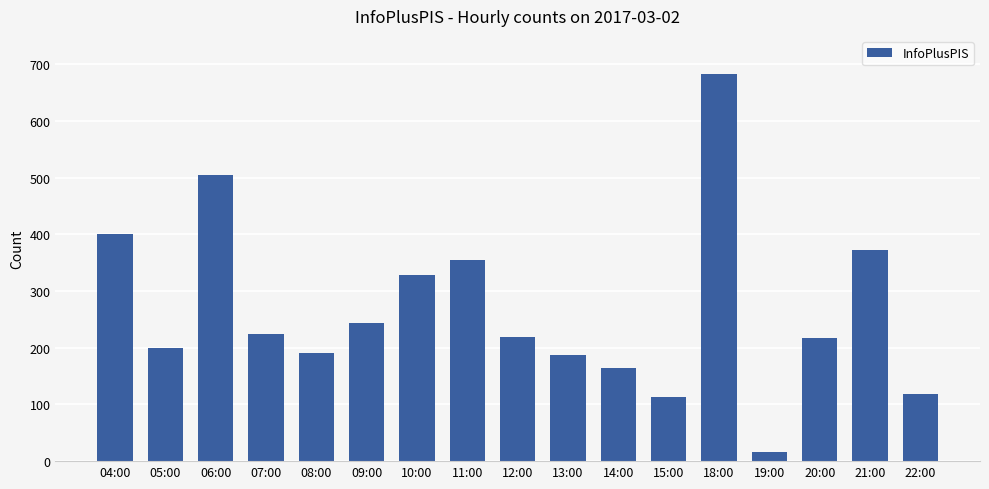

What is the sum of the values at 21:00 and 14:00?

536